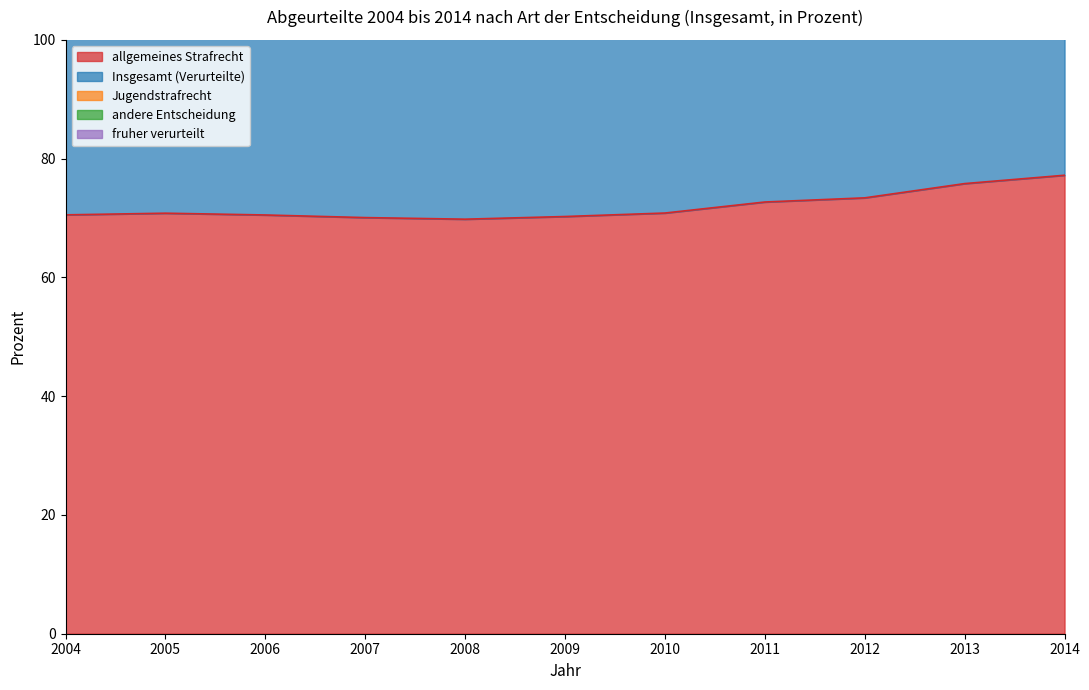

True or false: andere Entscheidung has a value of 75.1 at 2010.

False